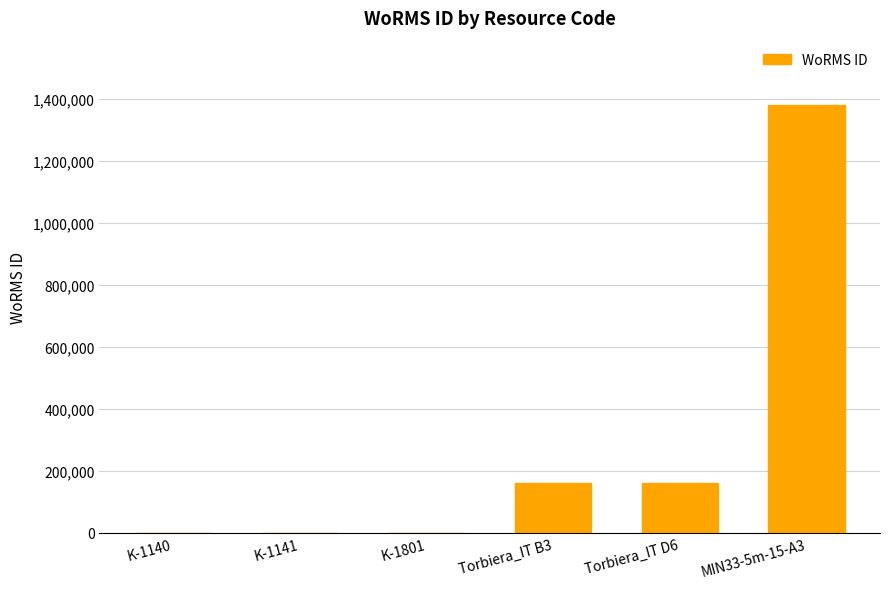

Which has a higher value, Torbiera_IT D6 or K-1141?

Torbiera_IT D6